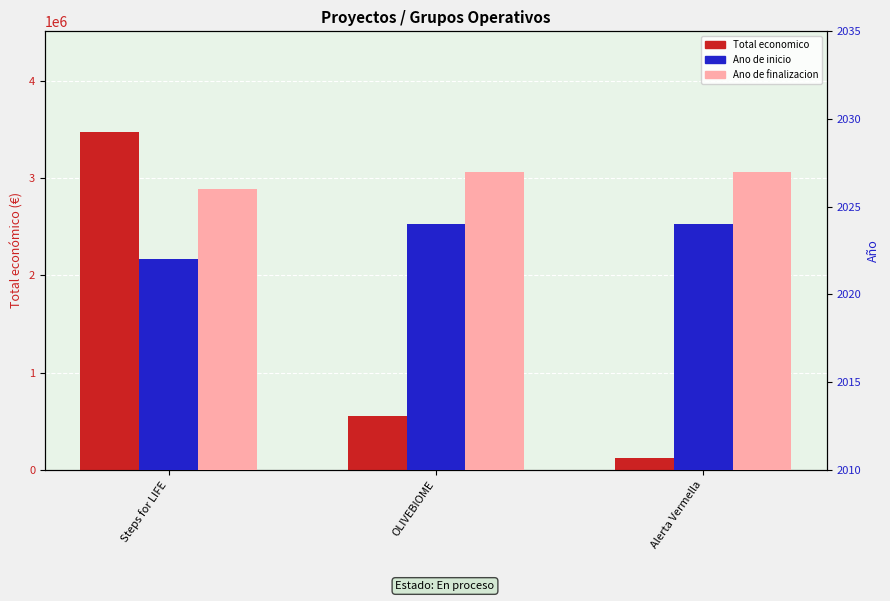

Which series changed the most between Steps for LIFE and OLIVEBIOME?

Total economico